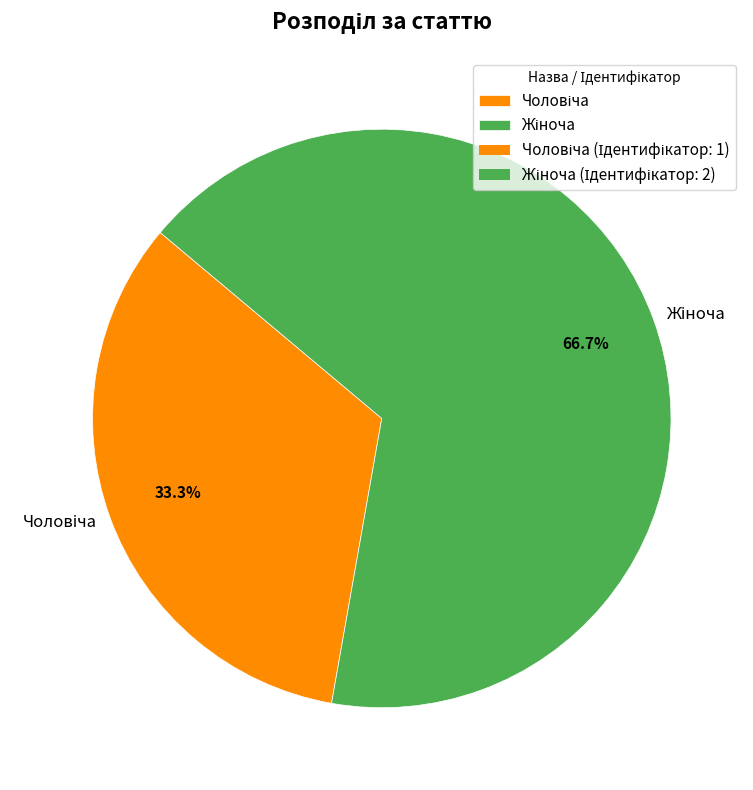

Is there any slice that represents more than half of the pie?

Yes